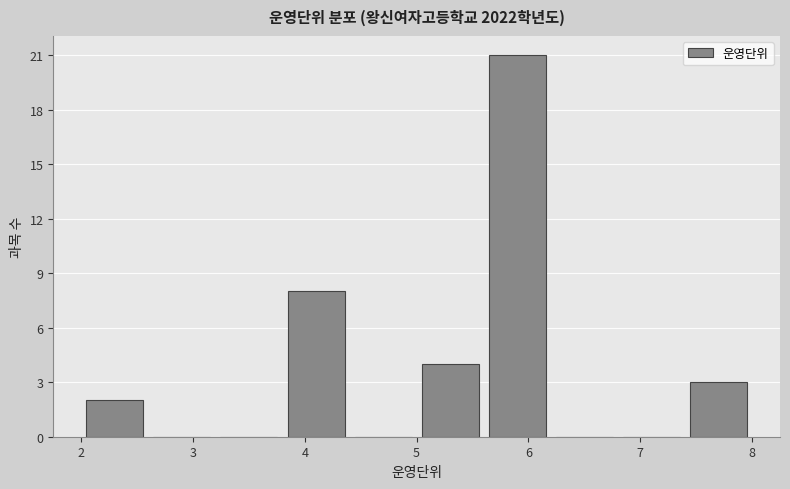

What is the height of the bar covering 2.0 to 2.6 on the x-axis? The values are not printed on the chart, so give them approximately, as read against the axis.

2